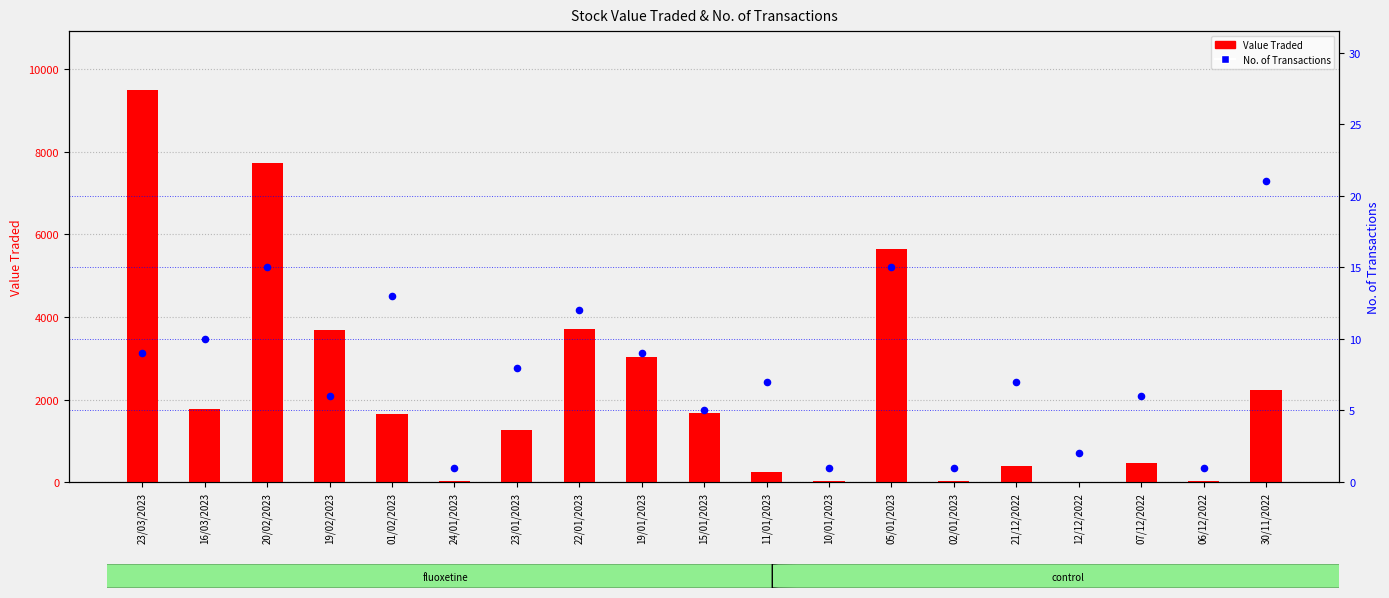

Which series reaches the minimum Y coordinate?

No. of Trans